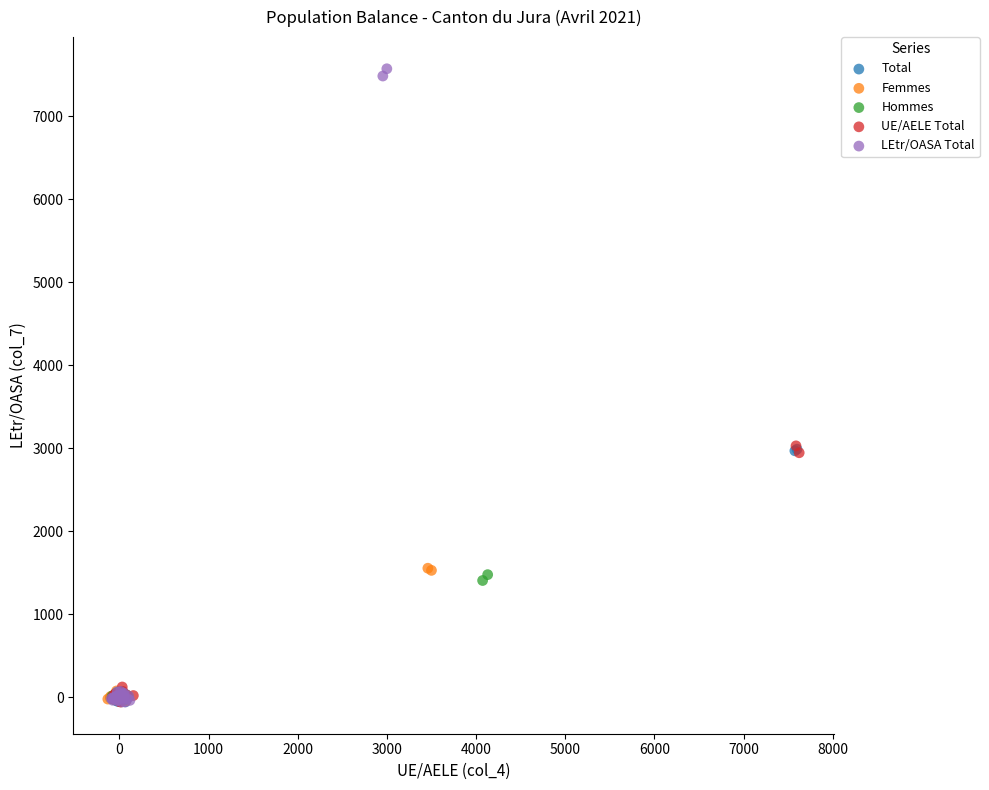

Which series contains the highest Y value?

LEtr/OASA Total